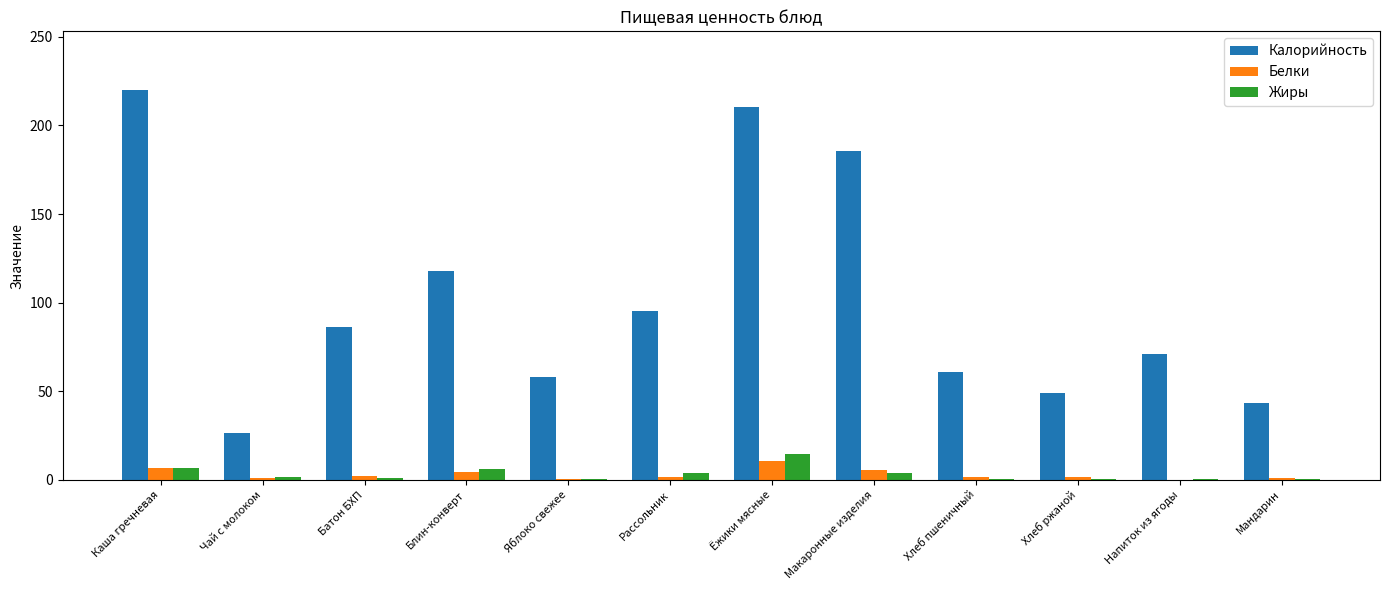

Which category has the highest value in the Калорийность series?

Каша гречневая